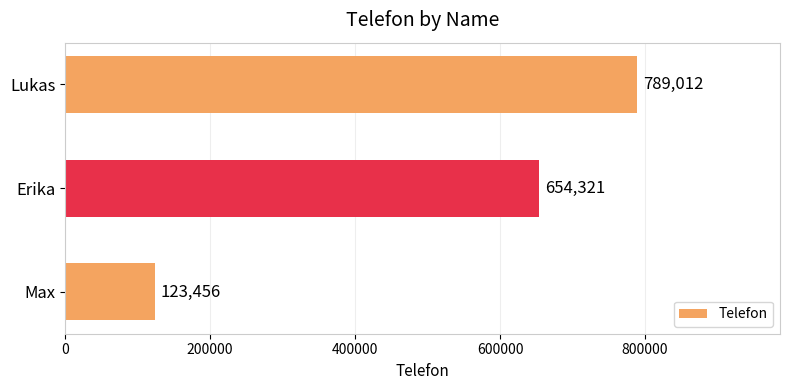

Reading top to bottom, transcribe all the data shown in this chart.

789012	654321	123456